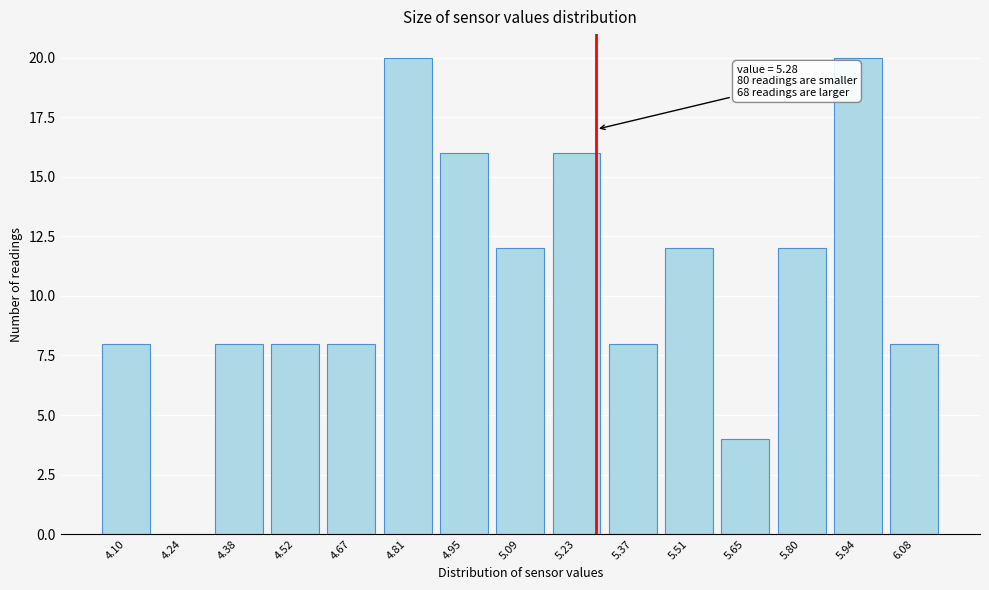

Reading right to left, list all the values displayed in this chart.

6.08=8	5.94=20	5.80=12	5.65=4	5.51=12	5.37=8	5.23=16	5.09=12	4.95=16	4.81=20	4.67=8	4.52=8	4.38=8	4.24=0	4.10=8